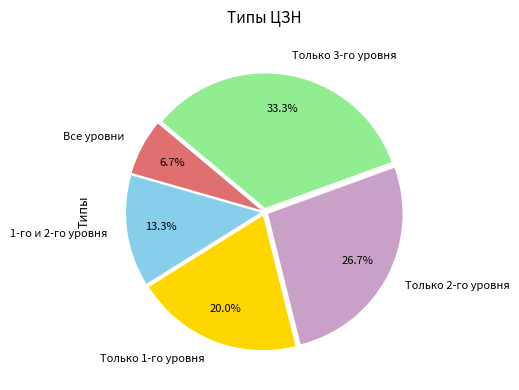

Approximately how many times larger is the value at Все уровни compared to Только 1-го уровня?

0.3